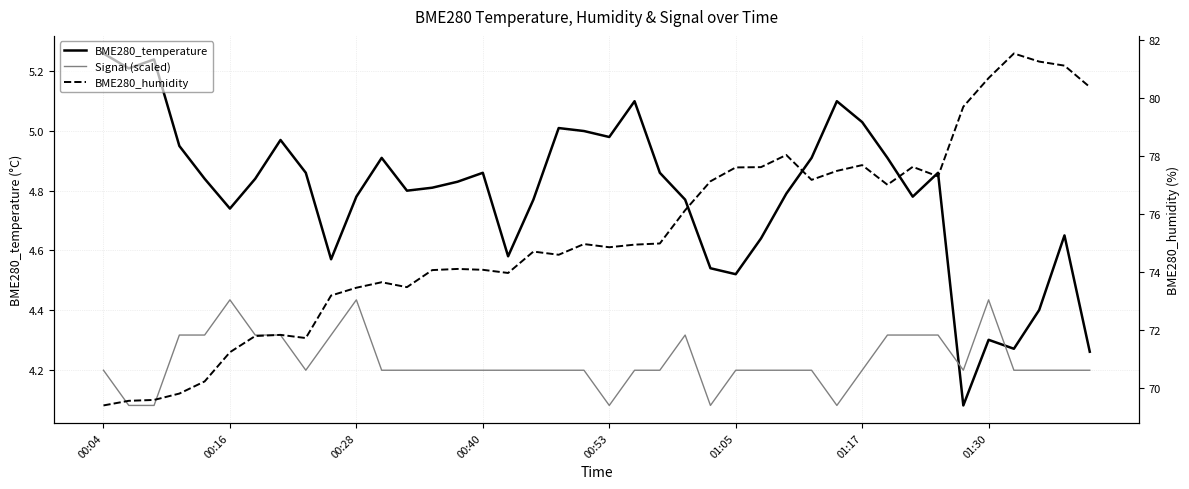

At 9, list the series in order from largest to smallest.

BME280_humidity, BME280_temperature, Signal (scaled)